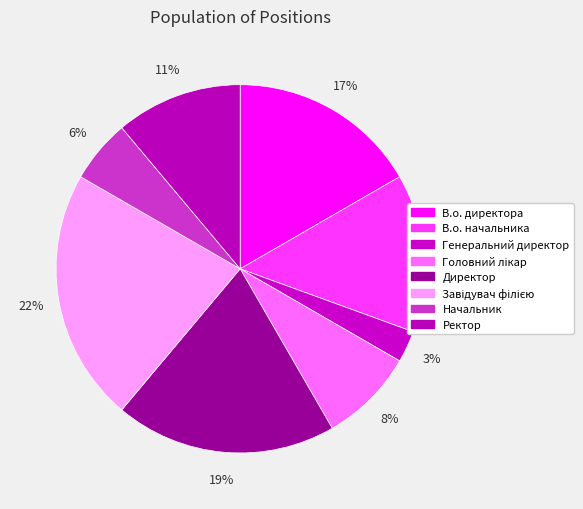

What percentage do В.о. директора and Генеральний директор together represent?

19.4%